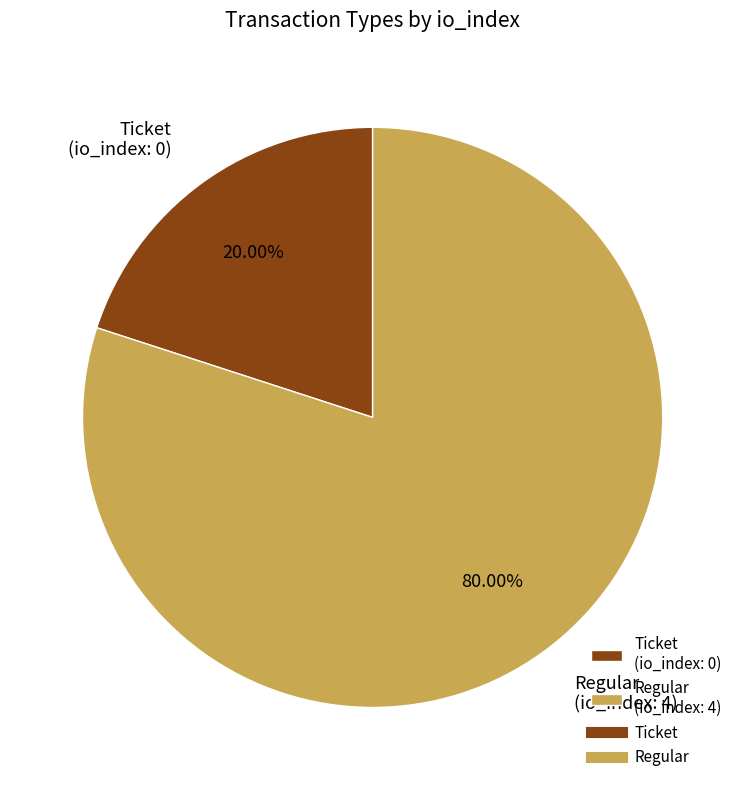

To the nearest percent, what is the difference between the largest and smallest slice percentages?

60%